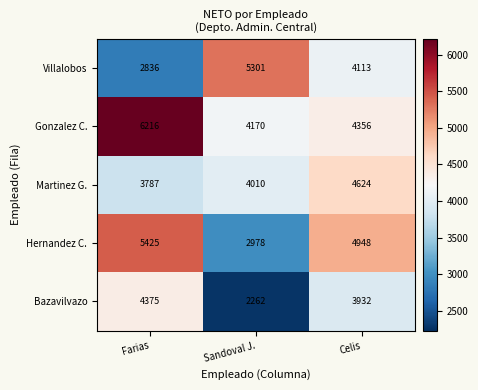

What is the total value across all series at Farias?

22639